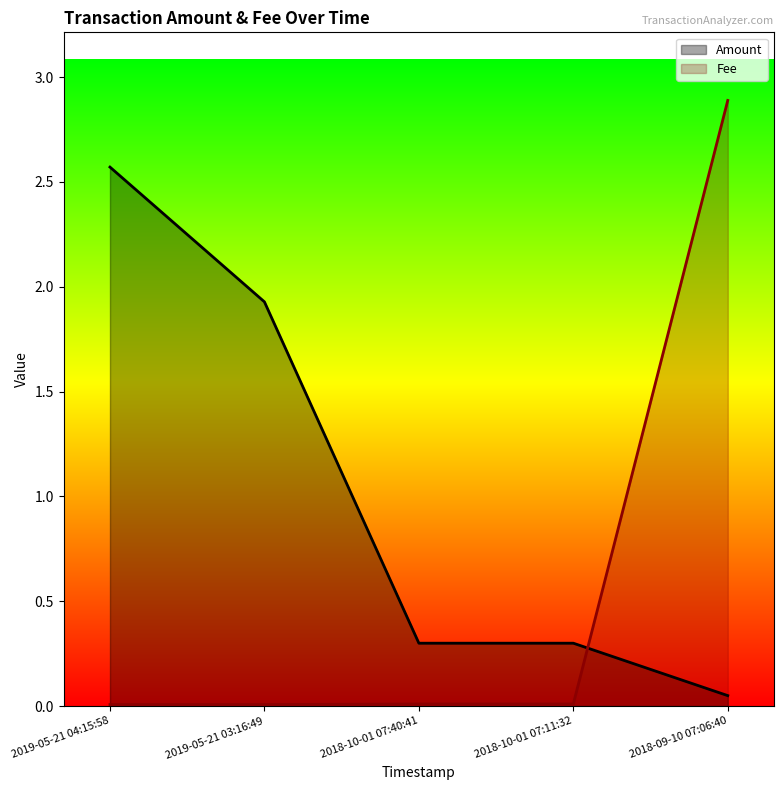

What is the label of the 4th point from the right?

2019-05-21 03:16:49